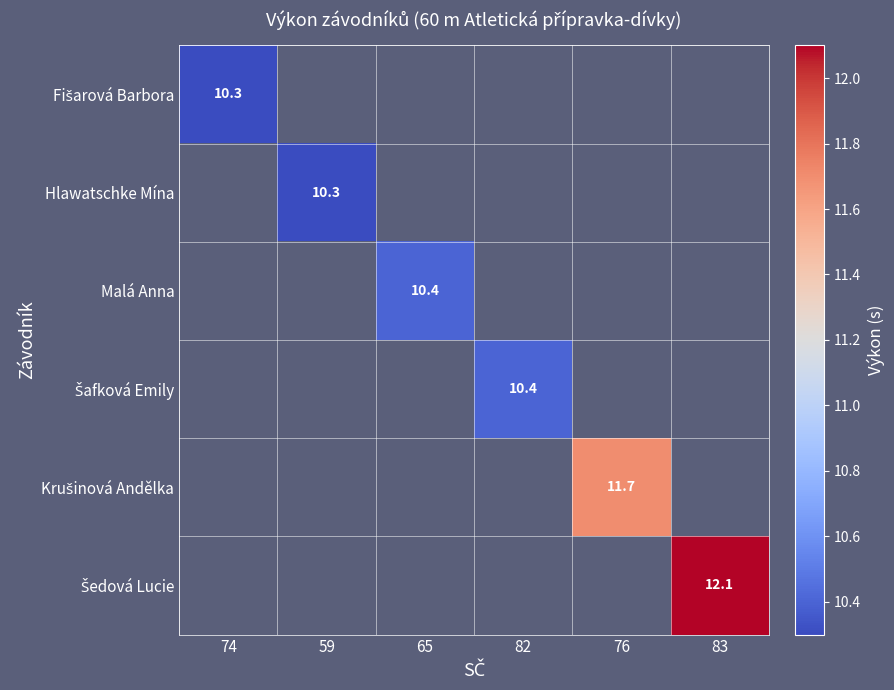

The Malá Anna series shows 13.9 at 65. True or false?

False